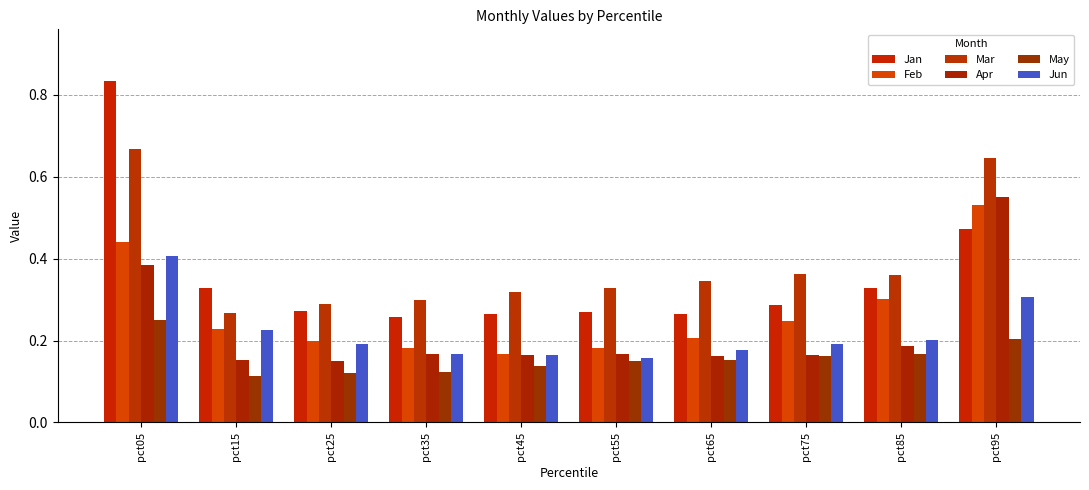

How many series are shown in this chart?

6